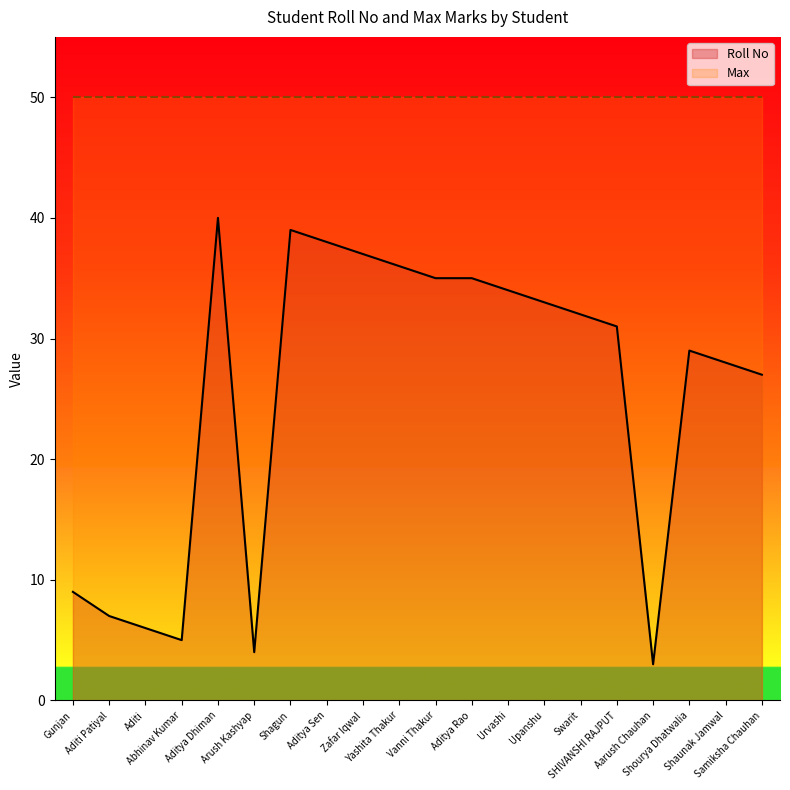

How many lines are shown in the chart?

2